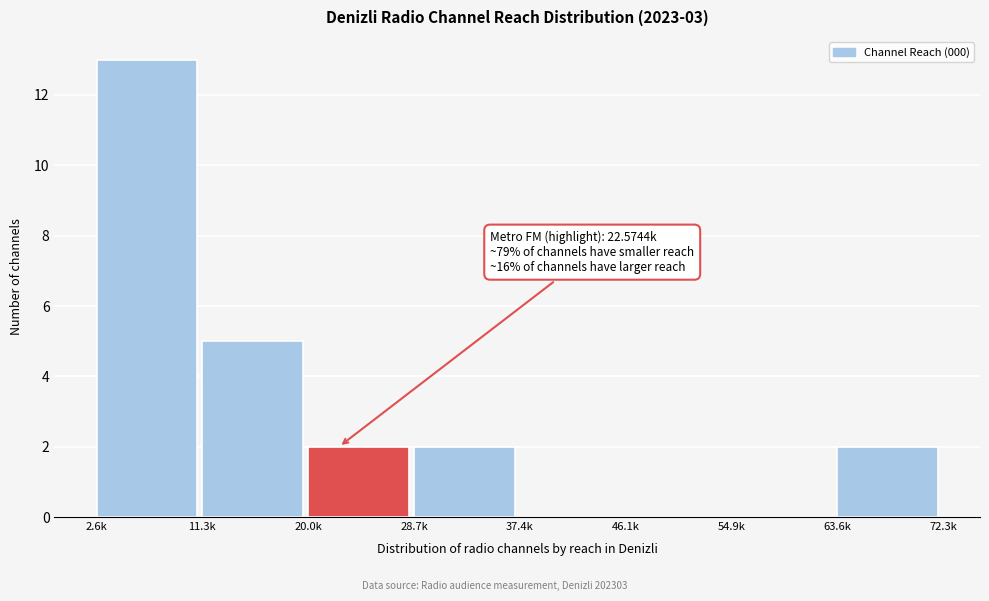

Reading left to right, what are all the values shown in this chart?

2.6k=13	11.3k=5	20.0k=2	28.7k=2	37.4k=0	46.1k=0	54.9k=0	63.6k=2